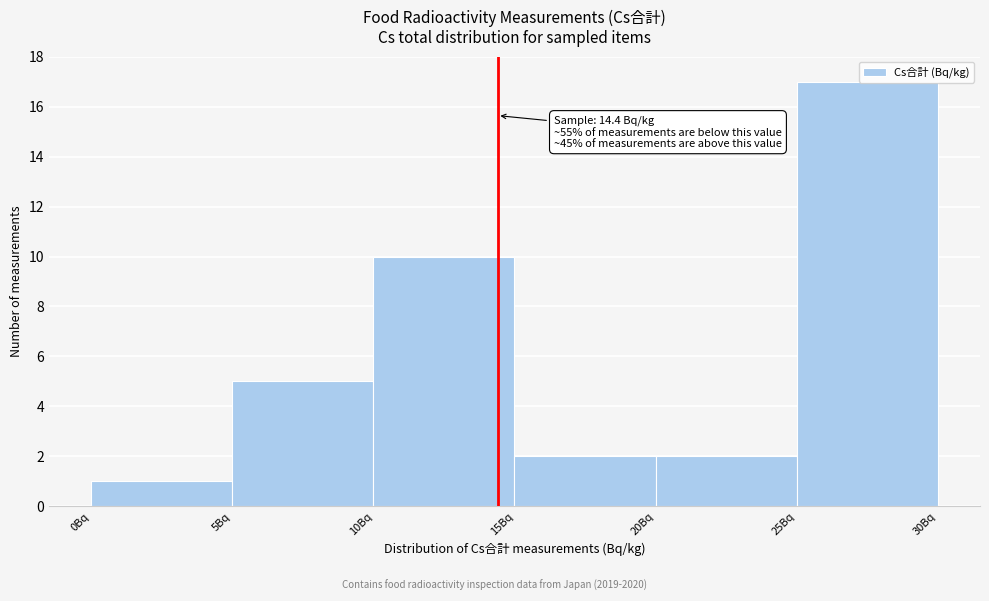

Which range on the x-axis has the tallest bar?

25 to 30